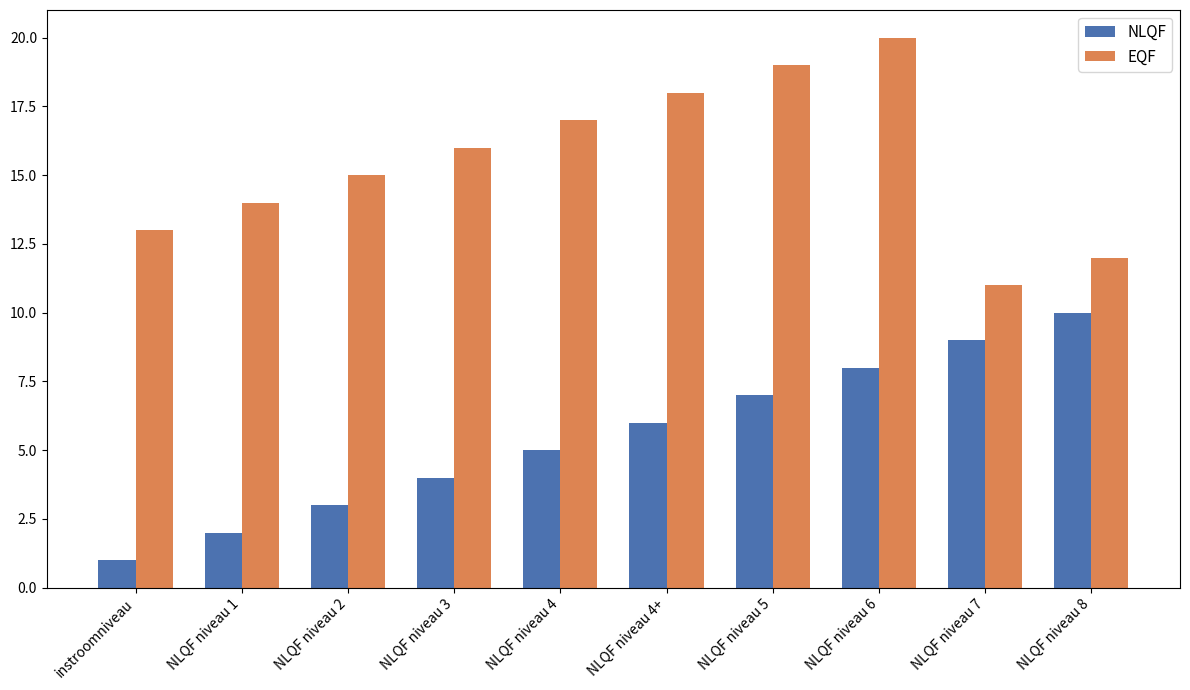

Reading right to left, list all the values displayed in this chart.

NLQF: 10	9	8	7	6	5	4	3	2	1
EQF: 12	11	20	19	18	17	16	15	14	13